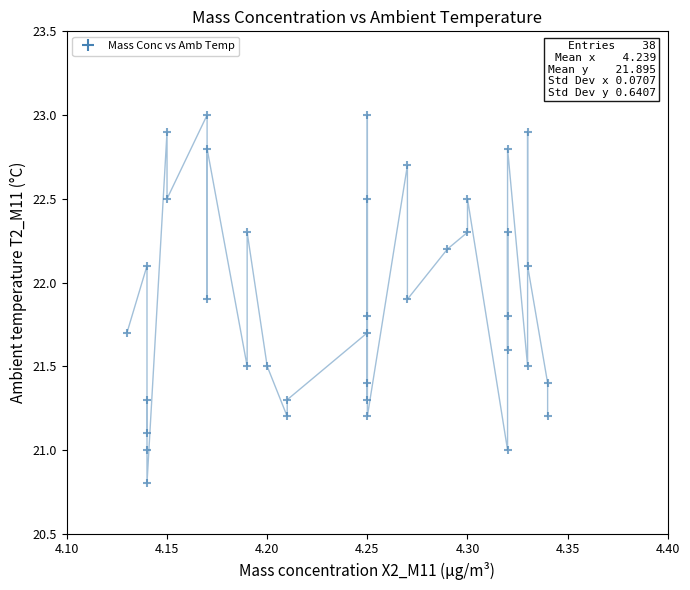

What is the range of Y values (max minus min)?

2.2